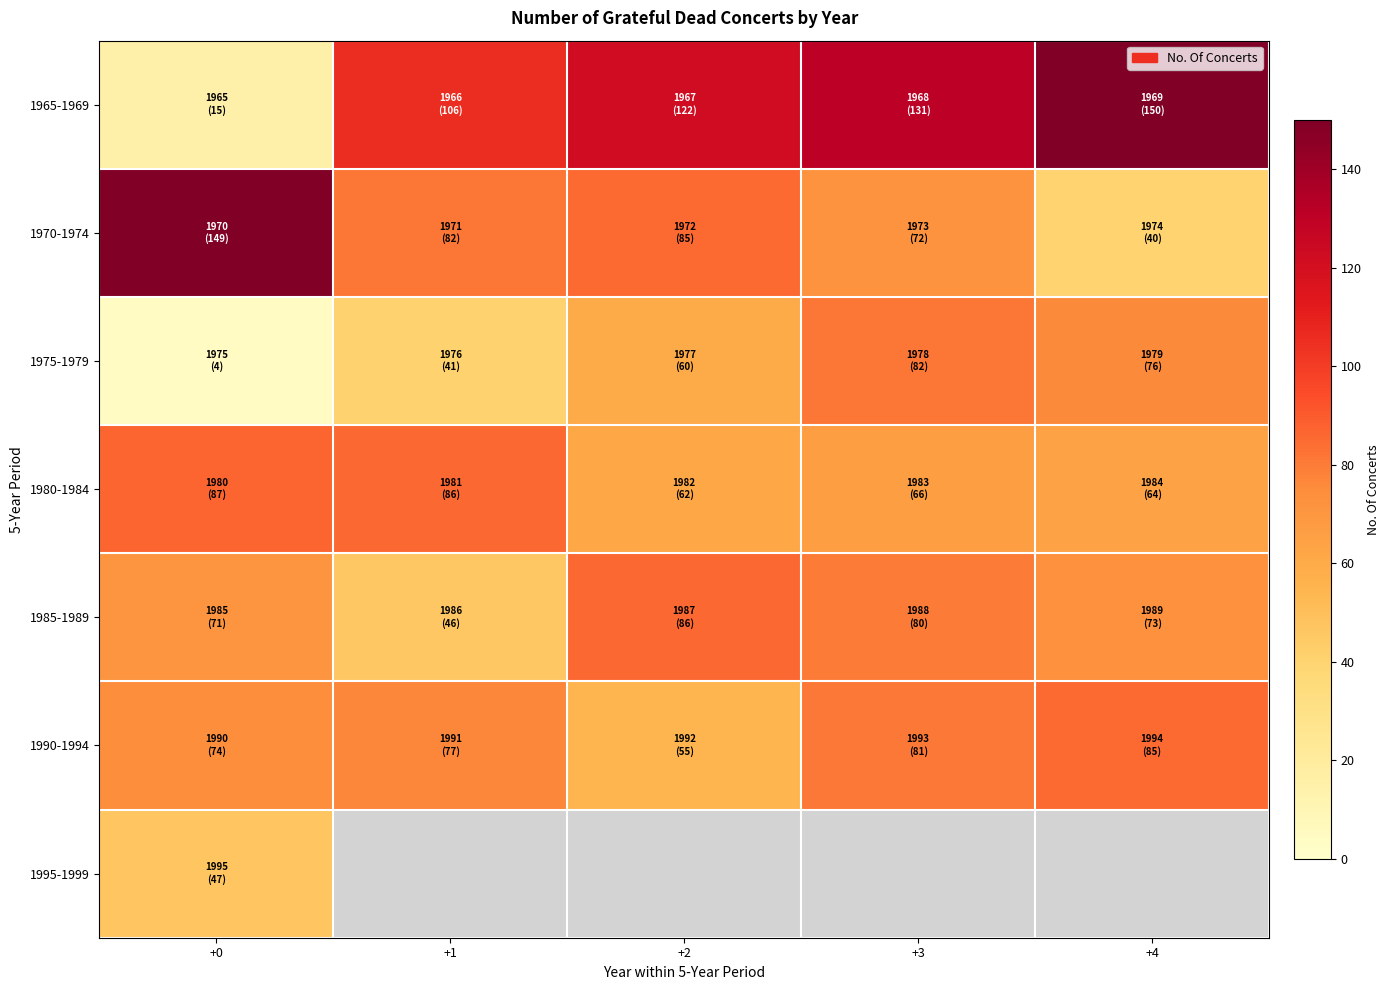

Between +1 and +4, which series saw the biggest shift?

1965-1969